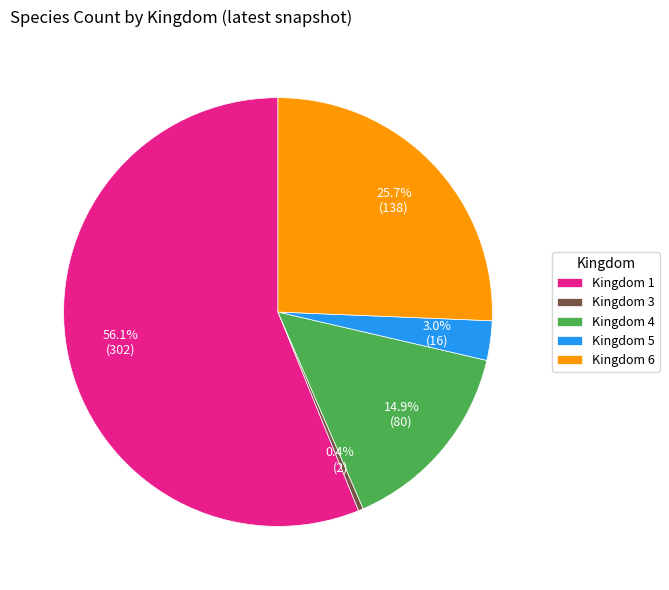

To the nearest percent, what is the average slice percentage?

20%